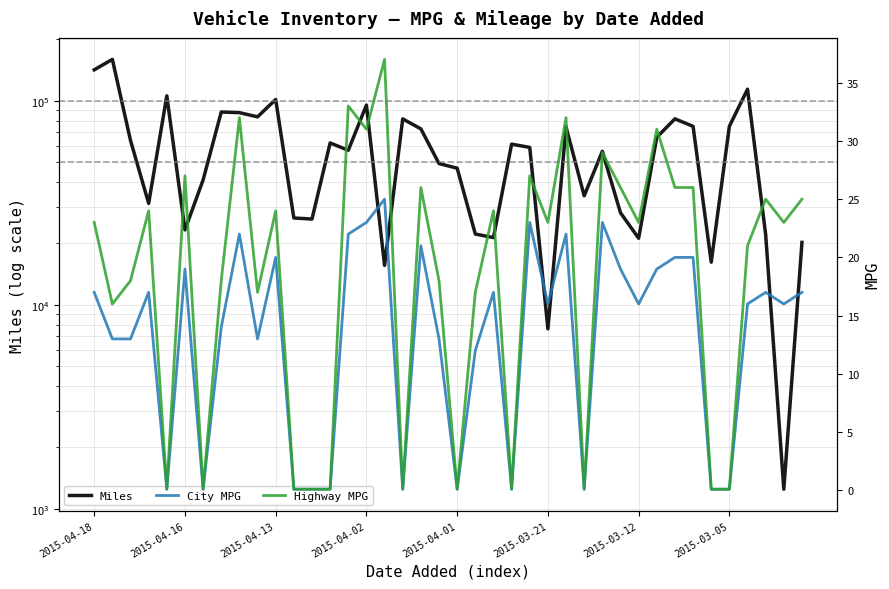

Where is the first local maximum for Miles?

2015-04-16